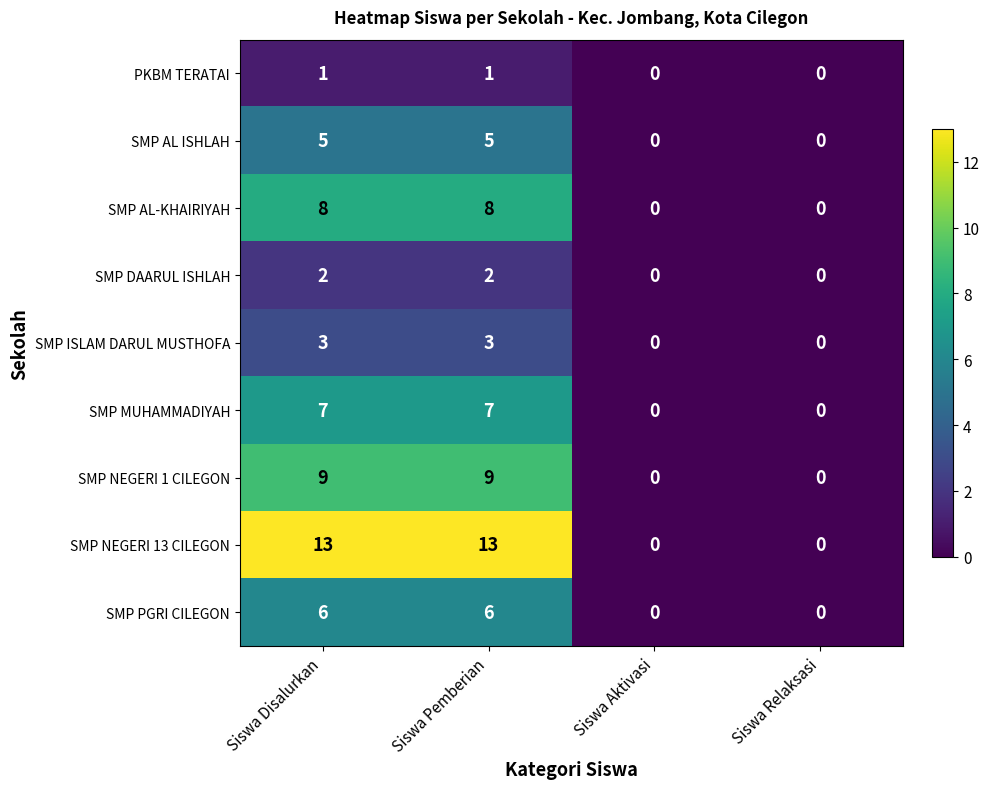

Is the value of SMP DAARUL ISHLAH at Siswa Pemberian greater than the value of PKBM TERATAI at Siswa Aktivasi?

Yes